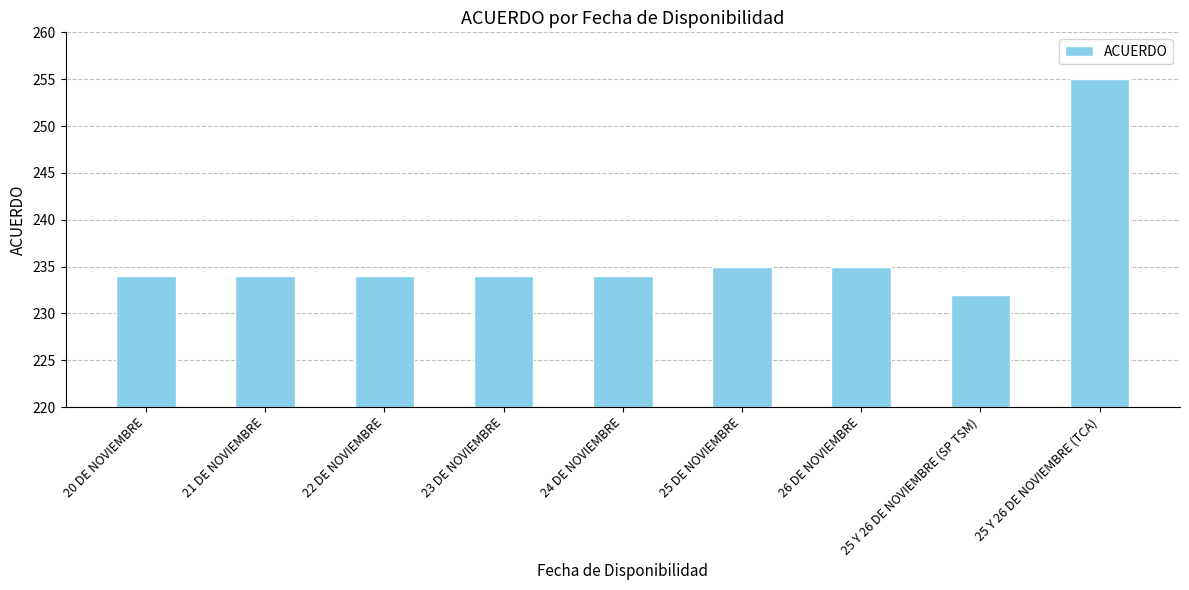

Does the chart contain any negative values?

No